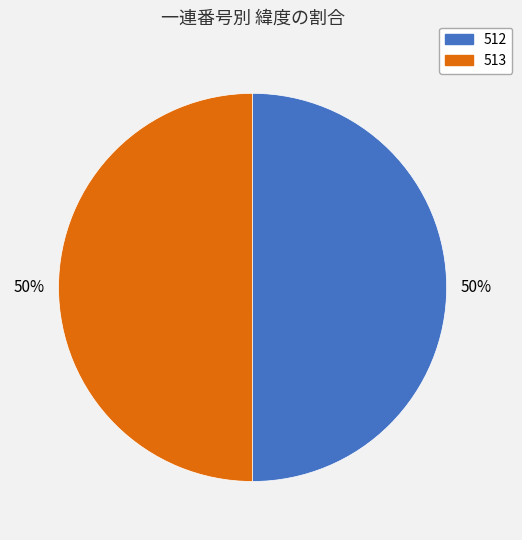

What percentage is the 512 slice, to the nearest percent?

50%